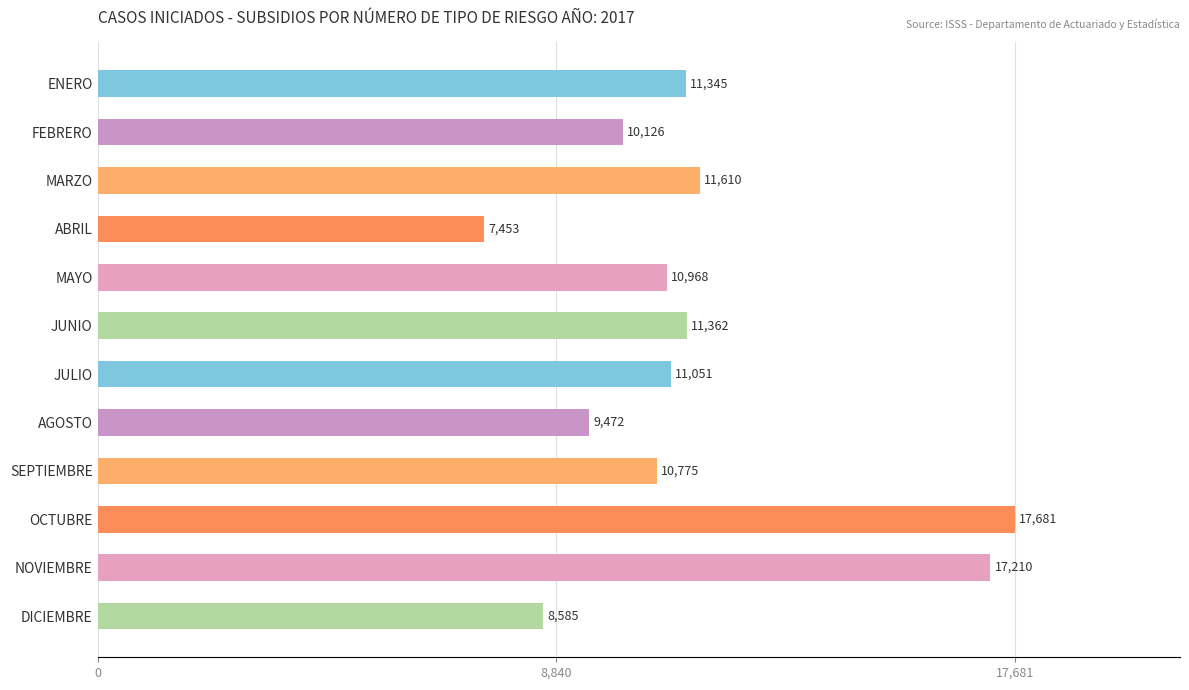

What is the maximum value shown in the chart?

17681